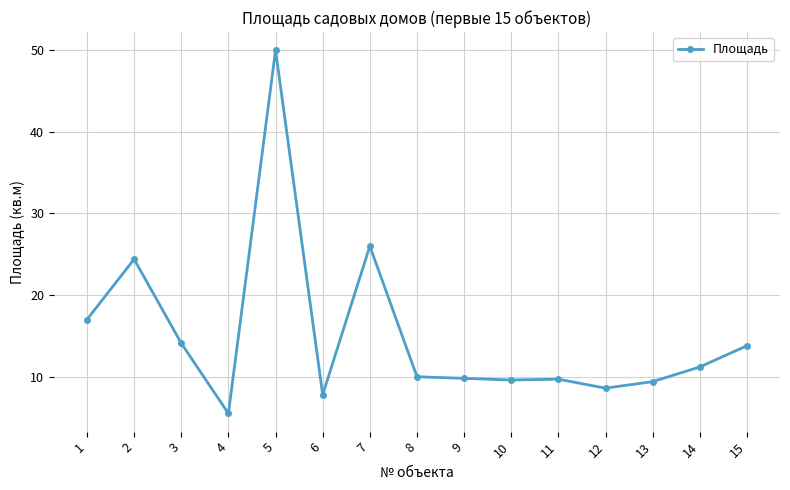

What is the difference between the values at 13 and 2?

15.0